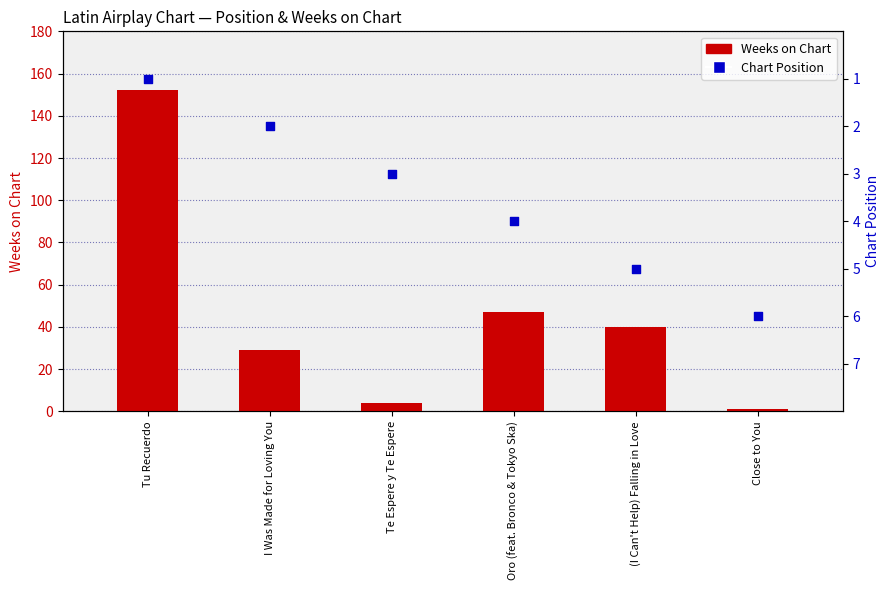

Which series has the largest total across all categories?

Weeks on Chart